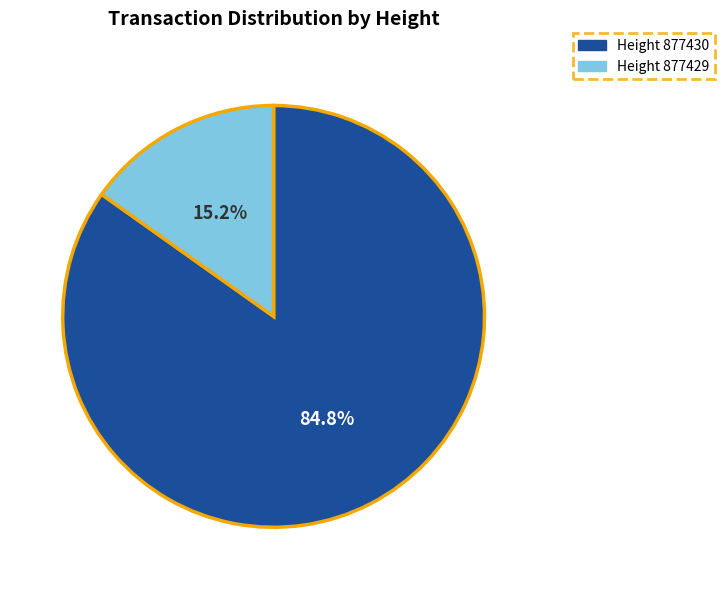

Is there any slice that represents more than half of the pie?

Yes